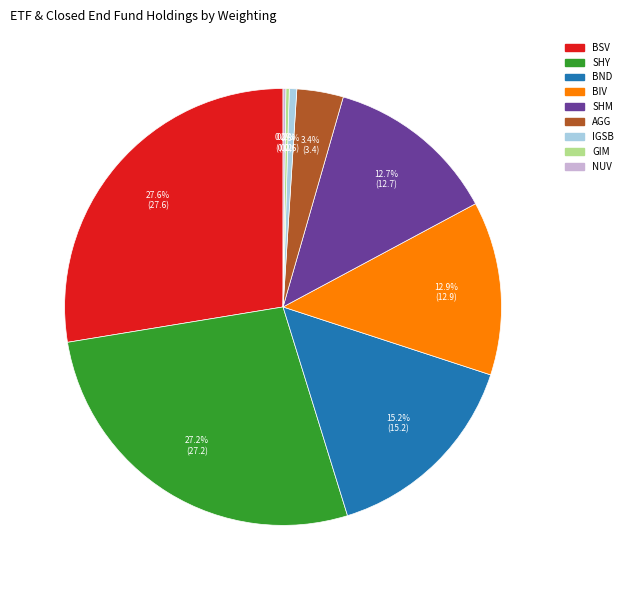

To the nearest percent, what is the difference between the largest and smallest slice percentages?

27%